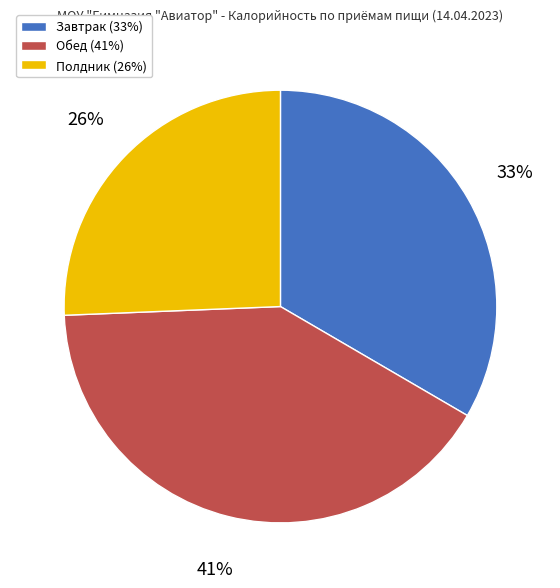

Which slice is the smallest?

Полдник